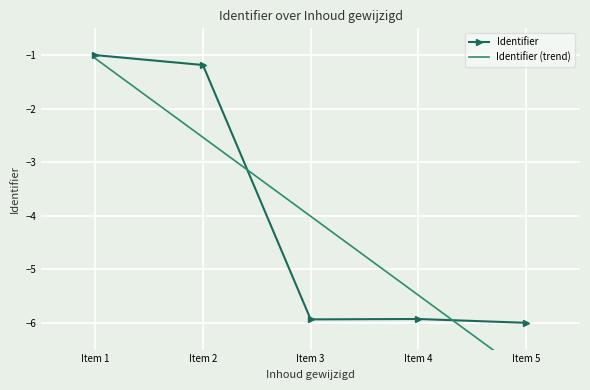

The Identifier (trend) series shows -1.0 at Item 2. True or false?

False